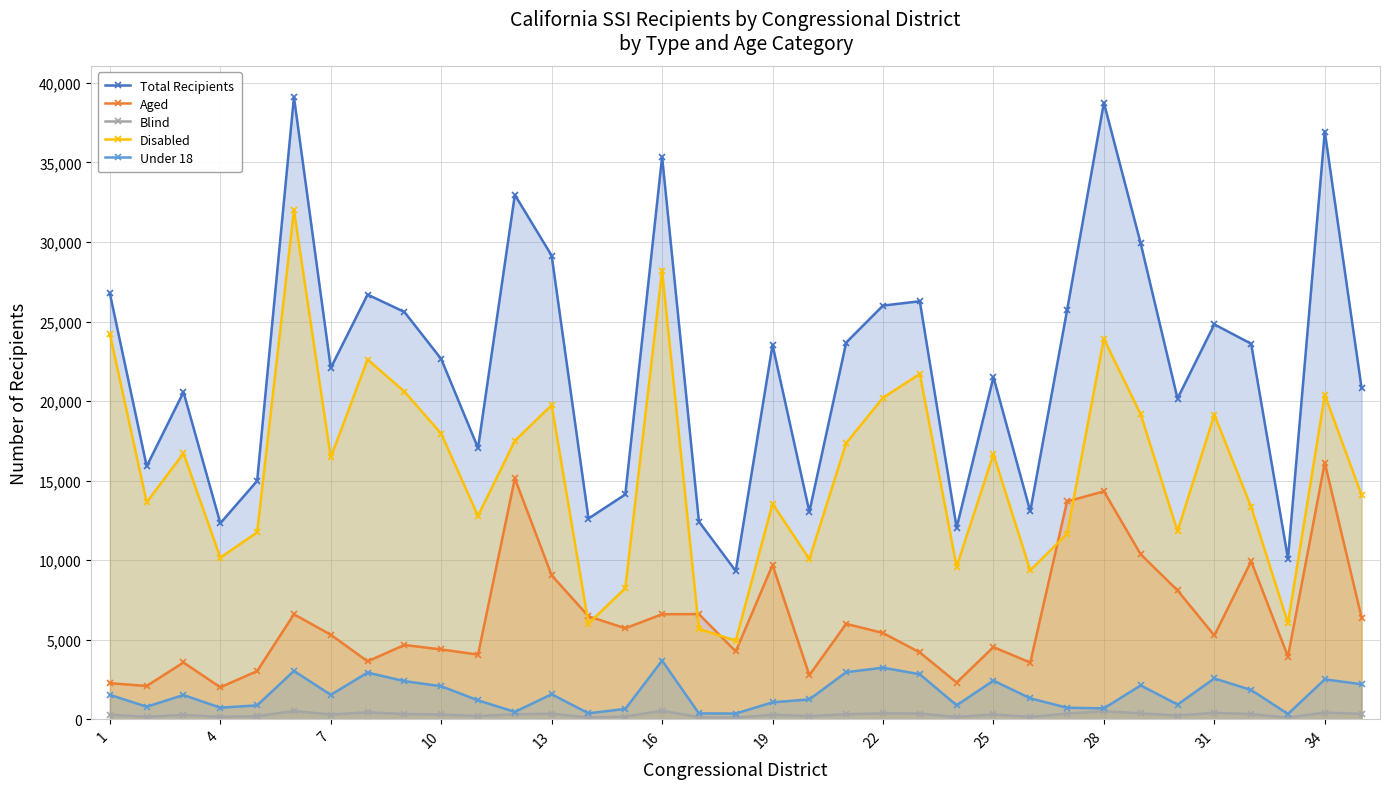

How many interior local valleys does the Disabled series have?

11